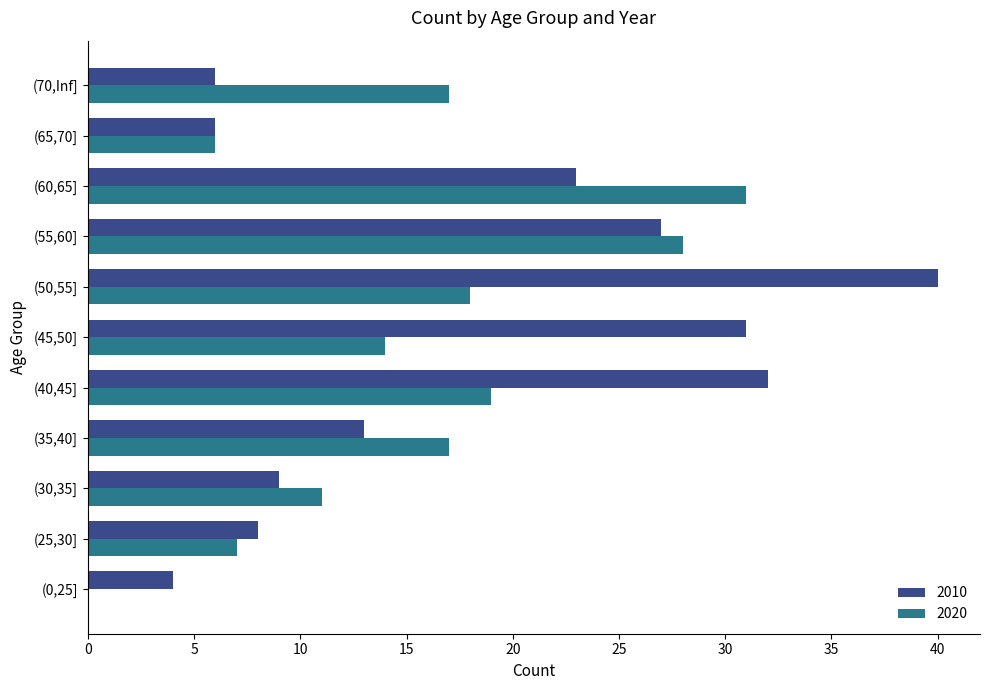

Which label corresponds to the largest value in the chart?

(50,55]